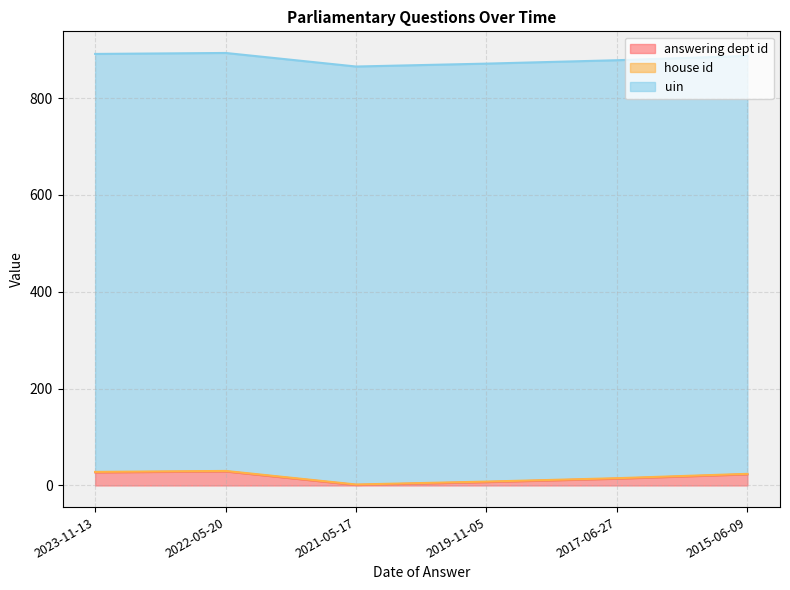

What is the label of the 6th point from the right?

2023-11-13